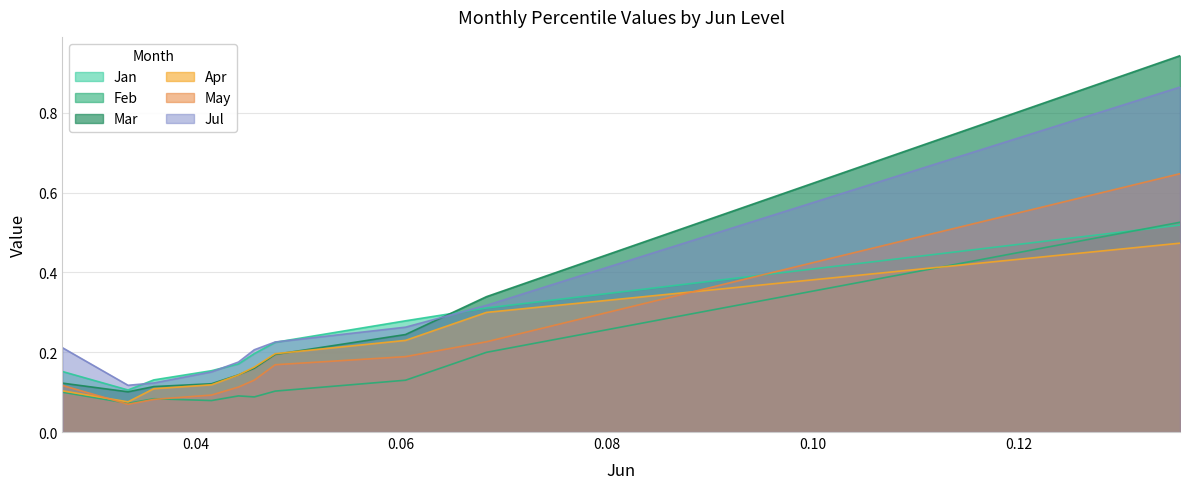

What are all the series names shown in the legend?

Jan, Feb, Mar, Apr, May, Jul